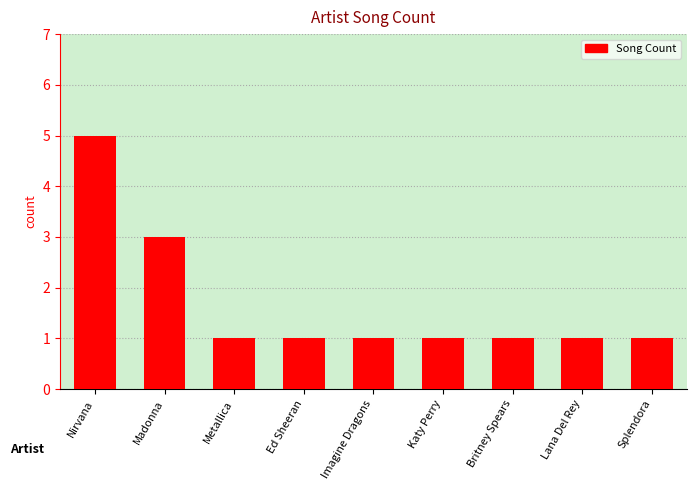

What is the change in value from Nirvana to Ed Sheeran?

-4